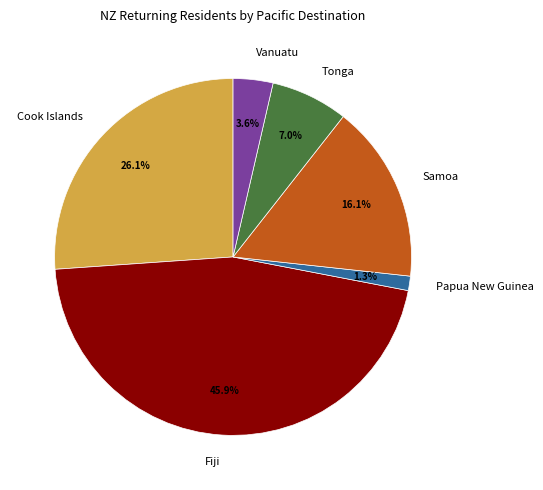

Is there any slice that represents more than half of the pie?

No